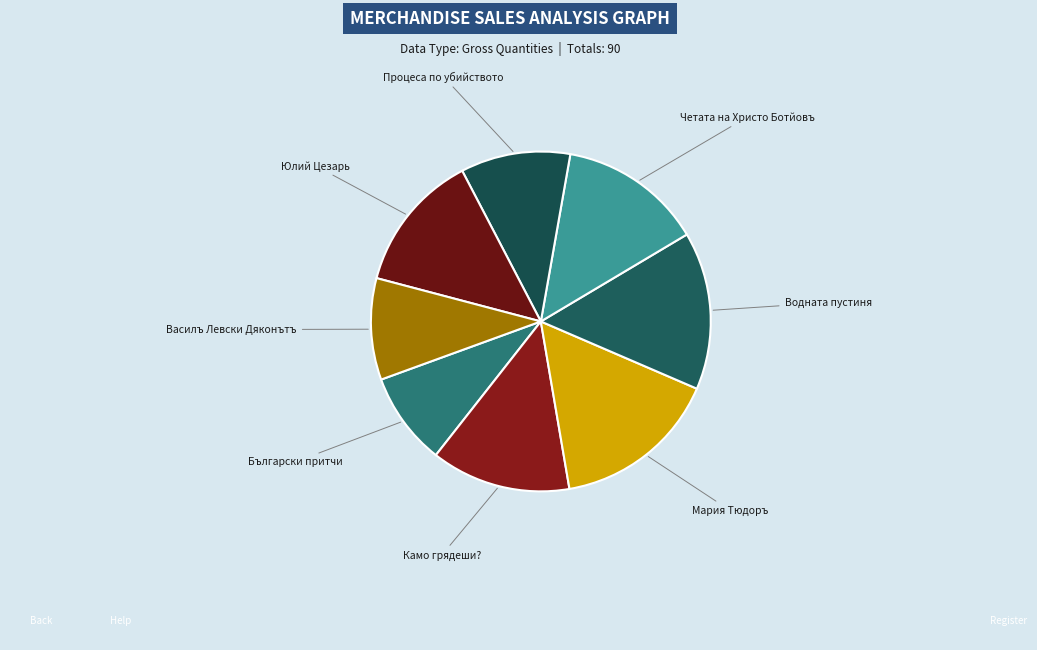

Approximately how many times larger is the value at Мария Тюдоръ compared to Василъ Левски Дяконътъ?

1.6